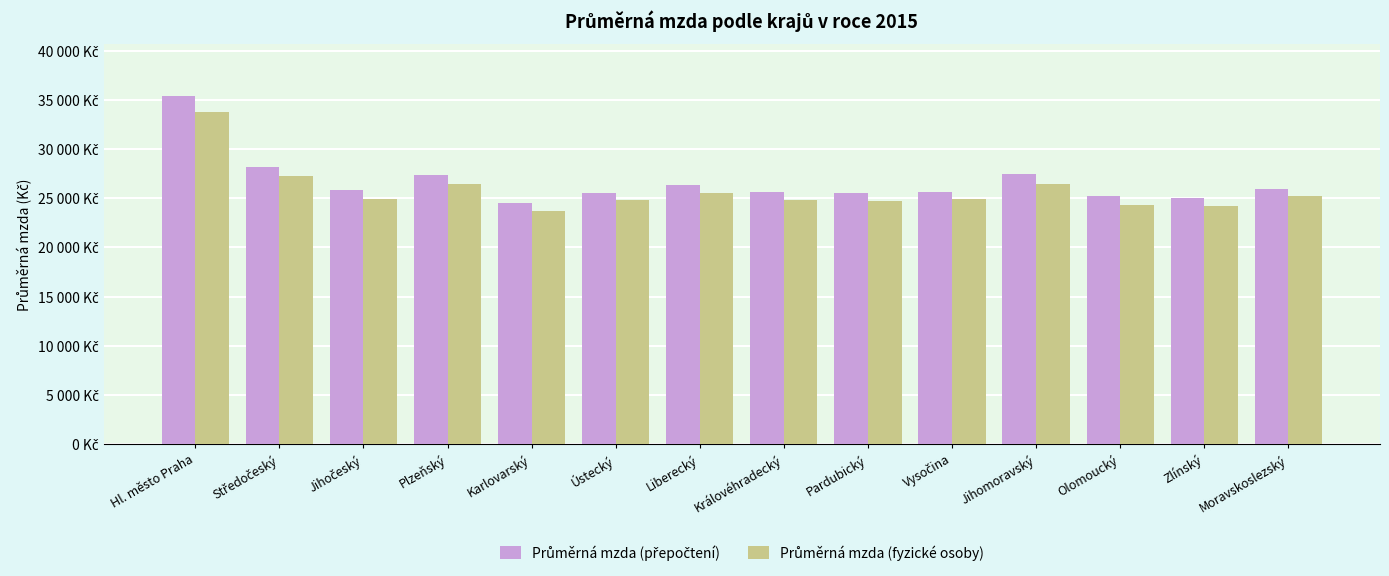

Which category has the lowest value across all series?

Karlovarský